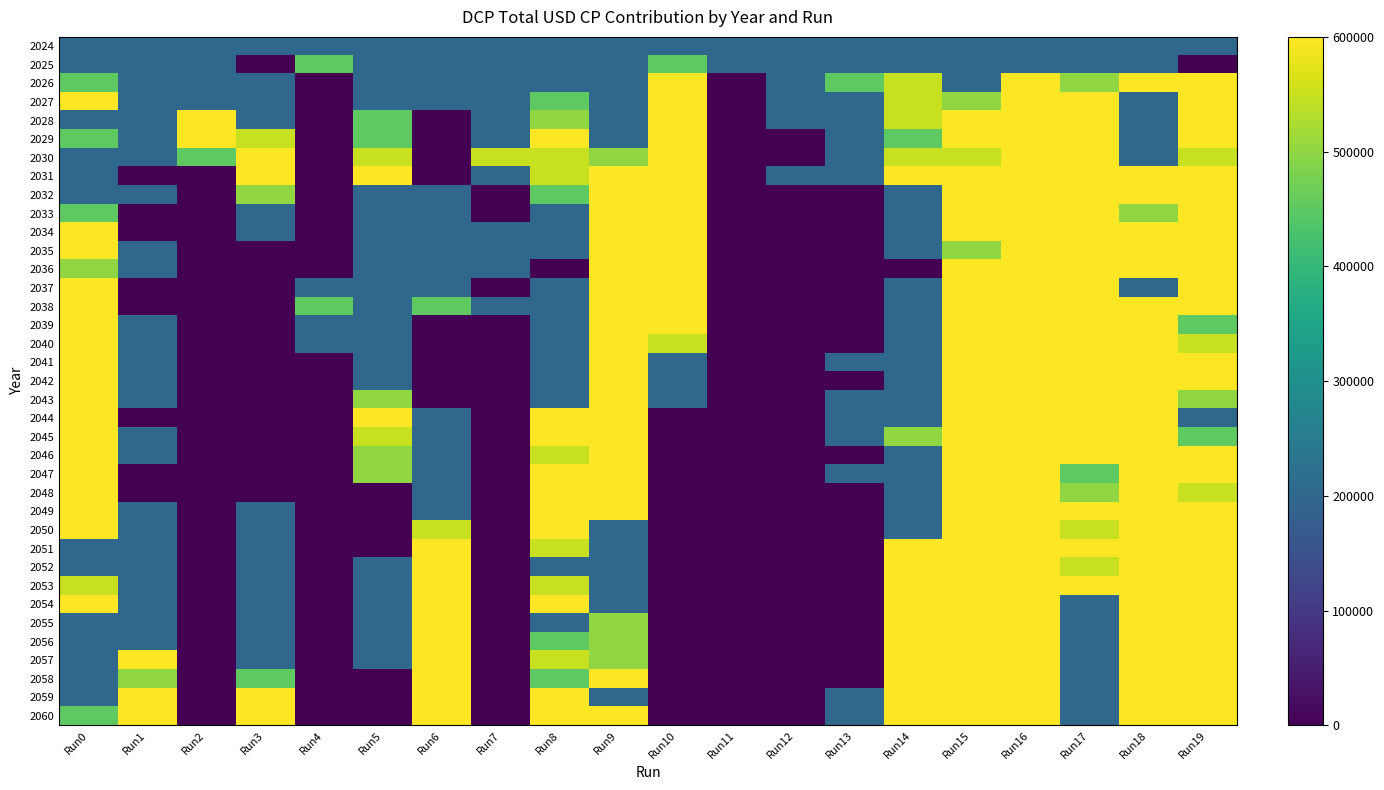

What is the difference between the highest and lowest values at Run8?

600000